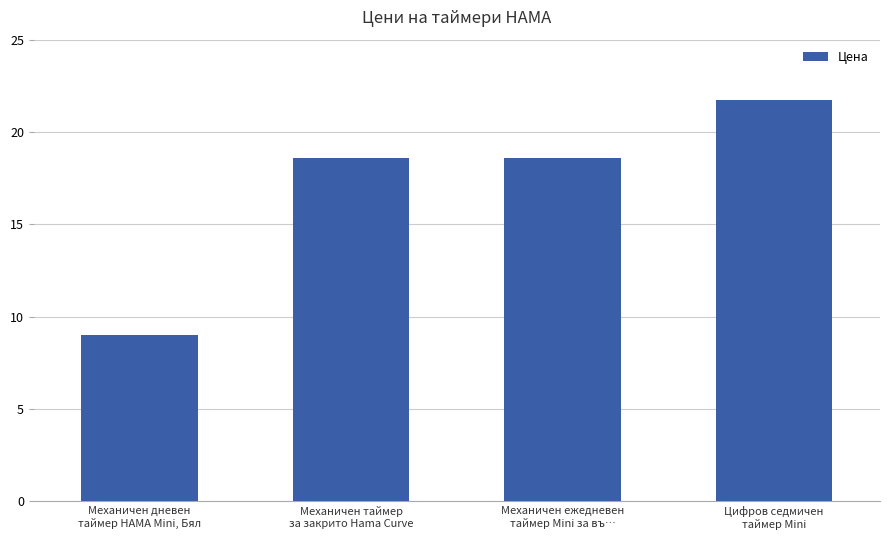

Reading left to right, list all the values displayed in this chart.

9.0	18.6	18.6	21.7